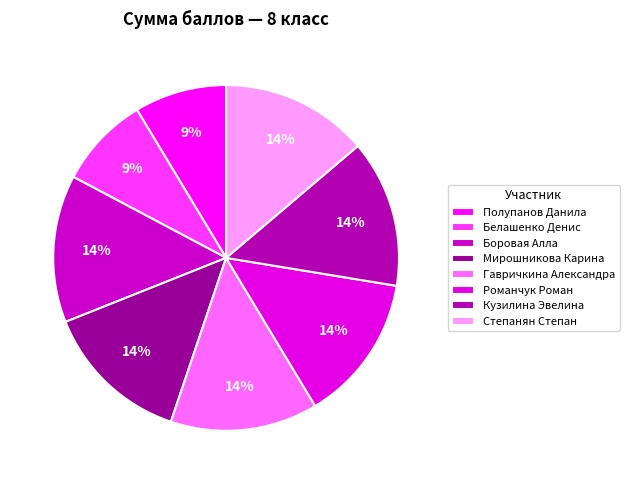

How many segments does this pie chart have?

8